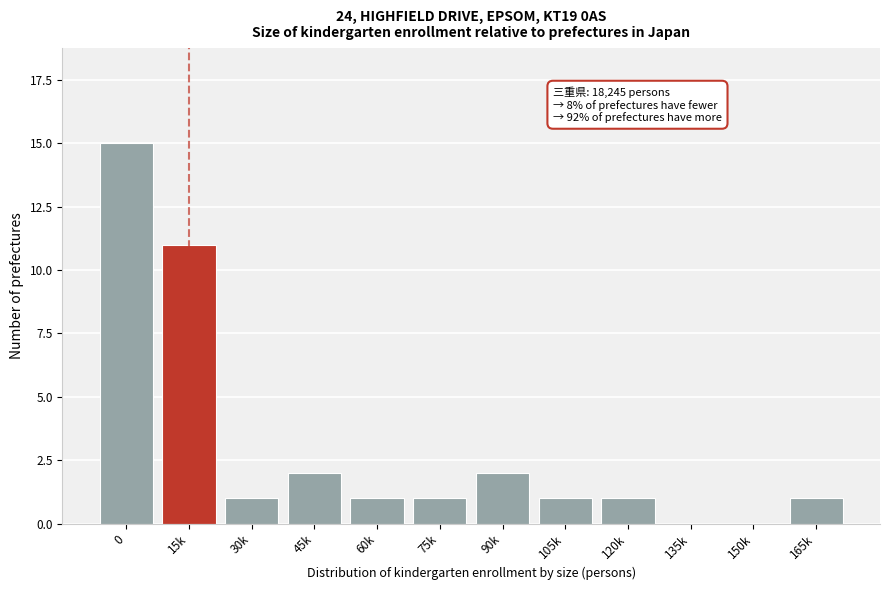

Reading left to right, what are all the values shown in this chart?

0=15	15k=11	30k=1	45k=2	60k=1	75k=1	90k=2	105k=1	120k=1	135k=0	150k=0	165k=1